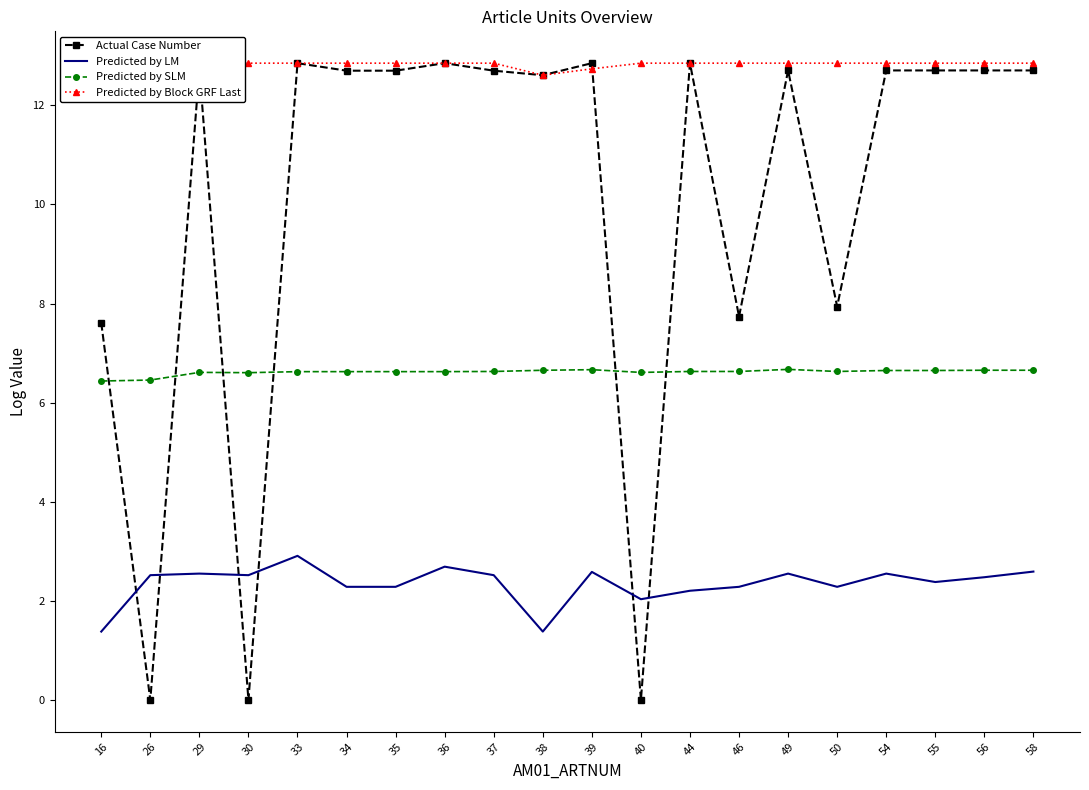

Where is the first local minimum for Actual Case Number?

26